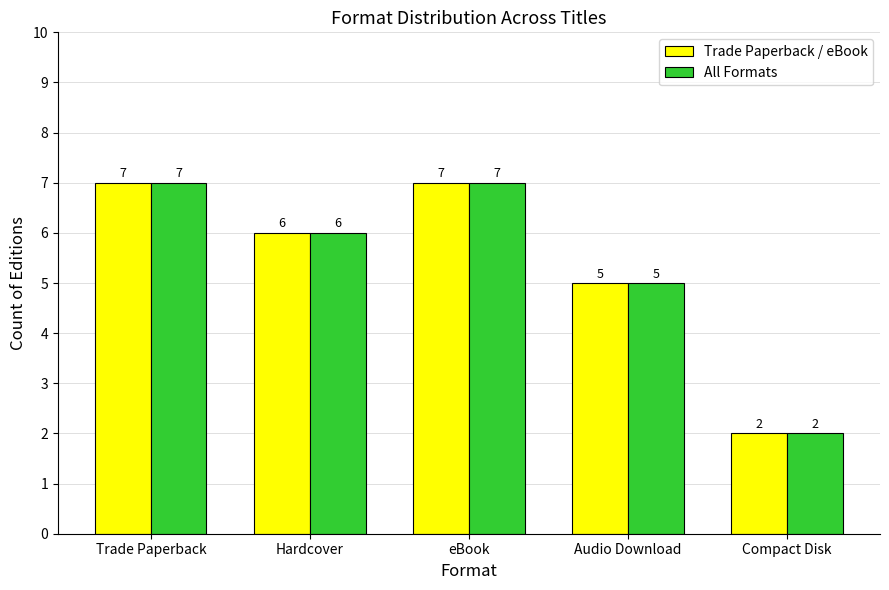

What value does the Trade Paperback / eBook series have at Hardcover?

6